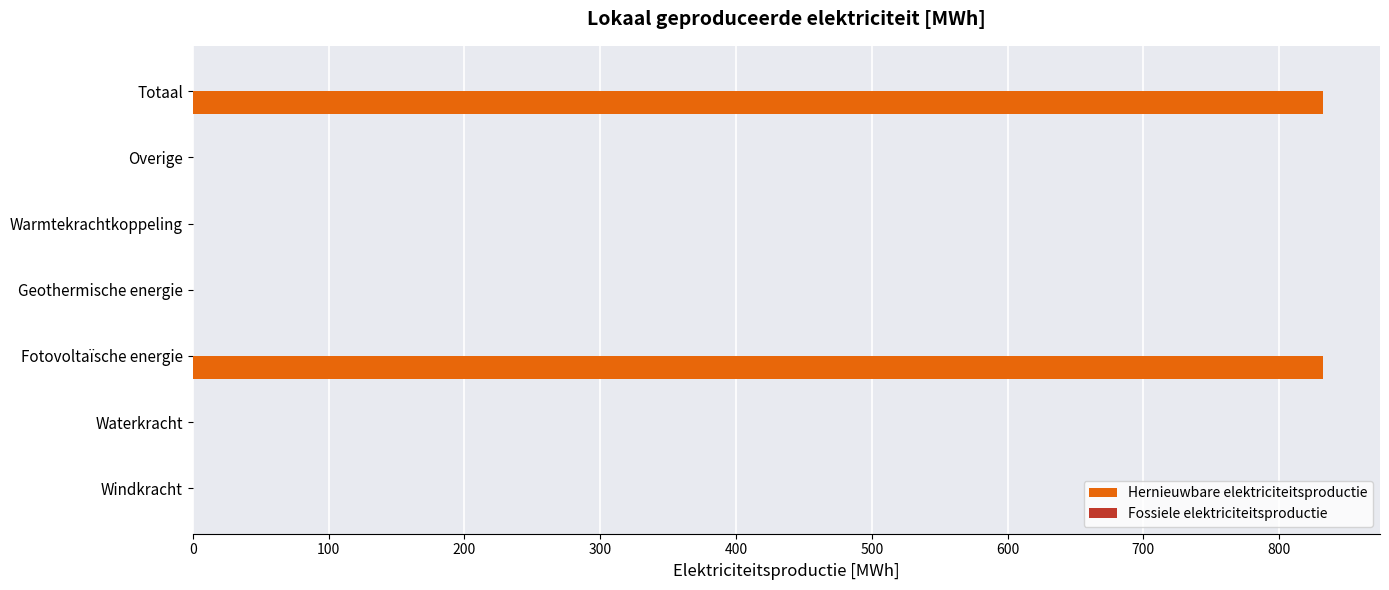

Reading bottom to top, extract all data points from this chart.

Windkracht=0.0	Waterkracht=0.0	Fotovoltaïsche energie=832.6	Geothermische energie=0.0	Warmtekrachtkoppeling=0.0	Overige=0.0	Totaal=832.6